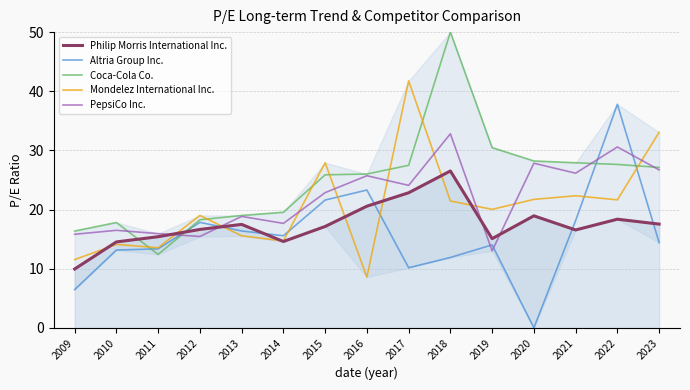

What is the spread (max minus min) of values at 2013?

3.4